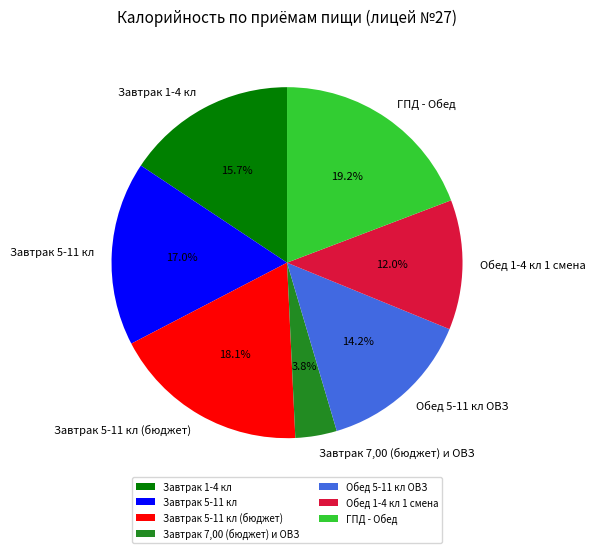

To the nearest percent, what percentage of the pie is Завтрак 5-11 кл (бюджет)?

18%